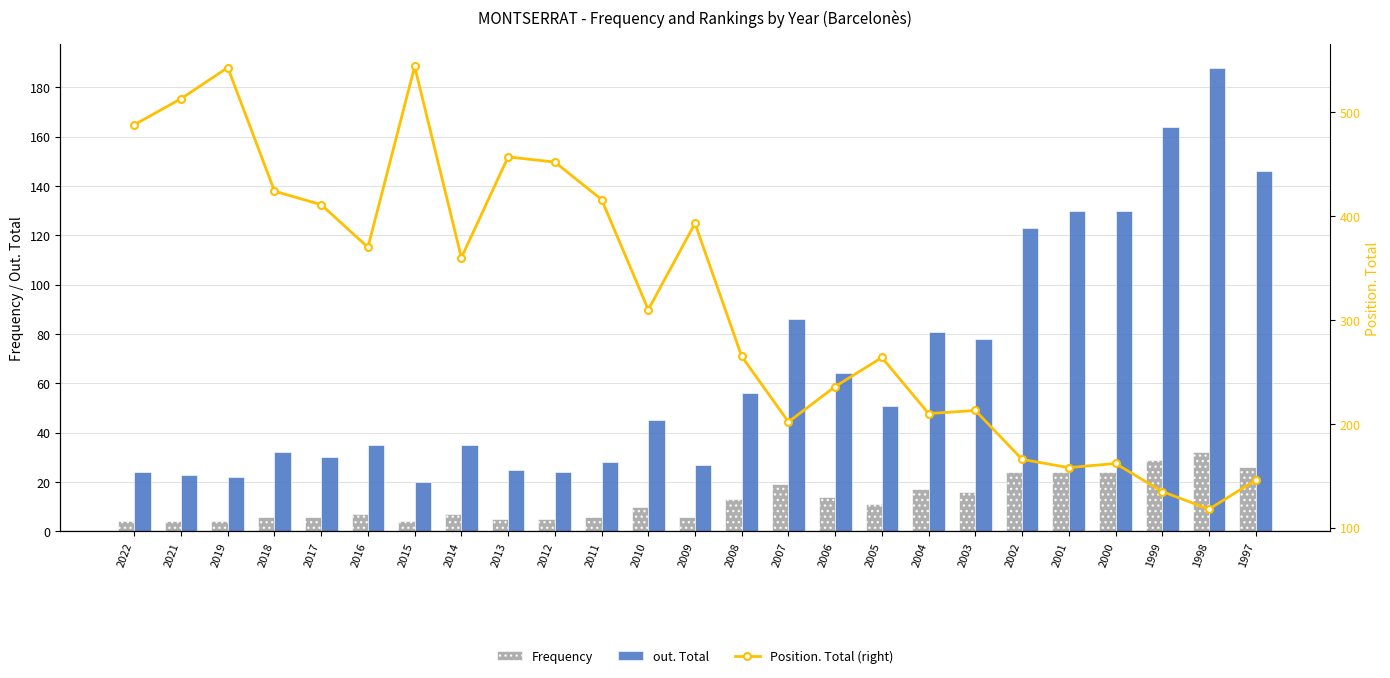

What is the value of the Frequency bar at the 1st from the left?

4